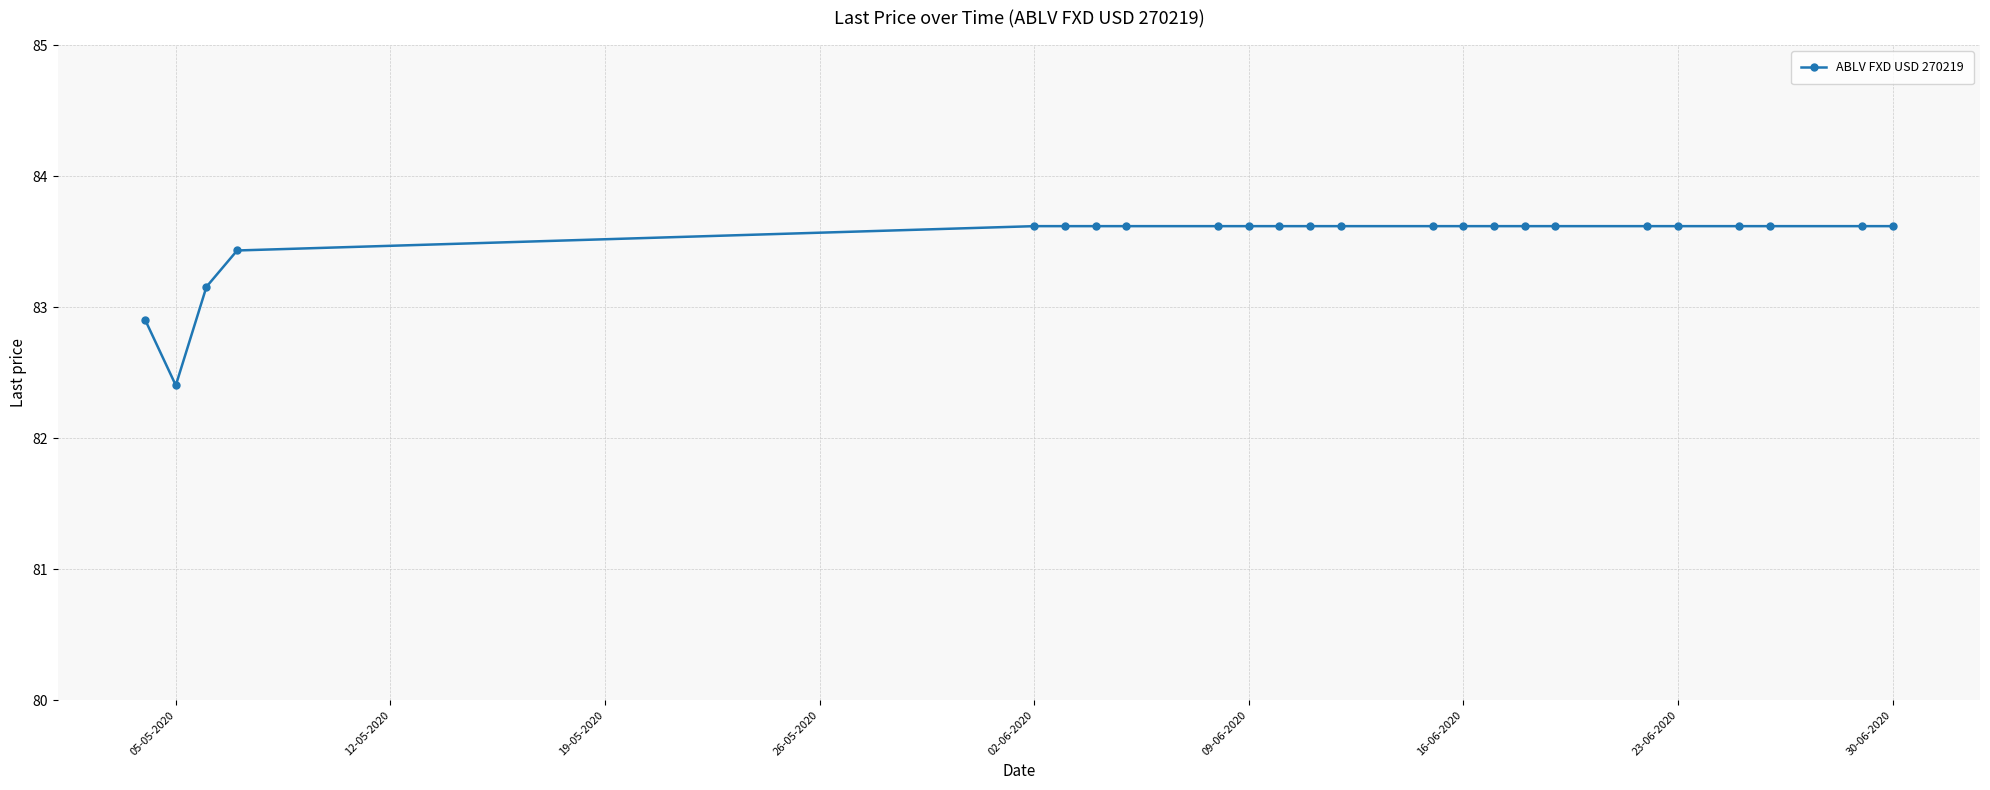

What is the maximum value shown in the chart?

83.6